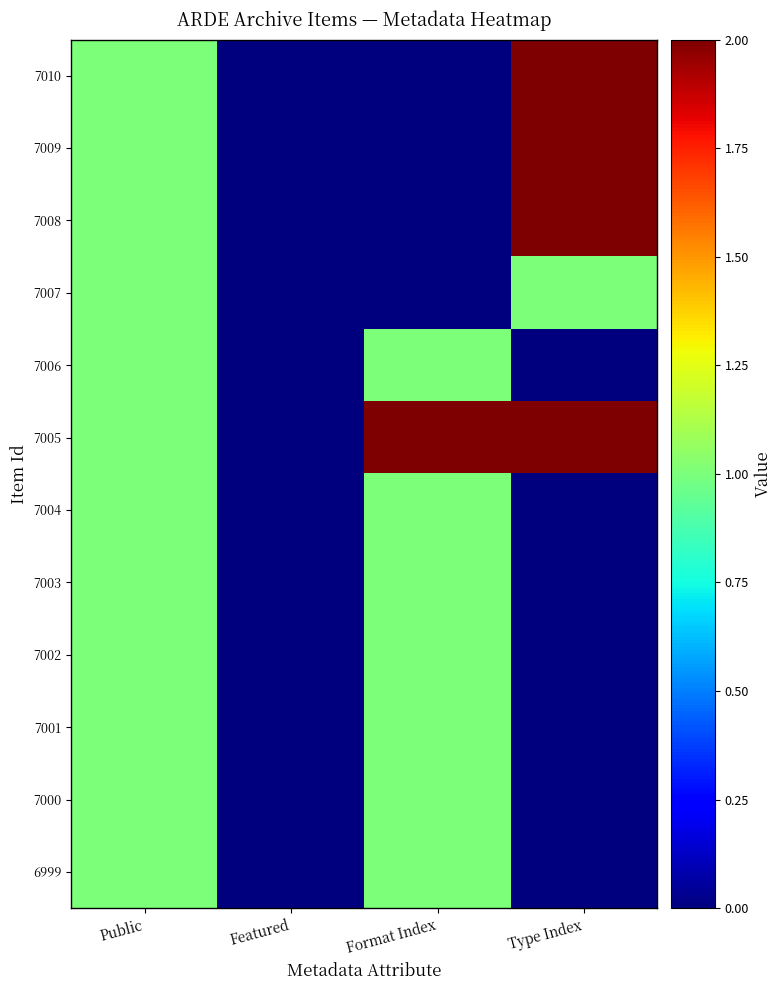

Reading left to right, transcribe all the data shown in this chart.

7010: Public=1	Featured=0	Format Index=0	Type Index=2
7009: Public=1	Featured=0	Format Index=0	Type Index=2
7008: Public=1	Featured=0	Format Index=0	Type Index=2
7007: Public=1	Featured=0	Format Index=0	Type Index=1
7006: Public=1	Featured=0	Format Index=1	Type Index=0
7005: Public=1	Featured=0	Format Index=2	Type Index=2
7004: Public=1	Featured=0	Format Index=1	Type Index=0
7003: Public=1	Featured=0	Format Index=1	Type Index=0
7002: Public=1	Featured=0	Format Index=1	Type Index=0
7001: Public=1	Featured=0	Format Index=1	Type Index=0
7000: Public=1	Featured=0	Format Index=1	Type Index=0
6999: Public=1	Featured=0	Format Index=1	Type Index=0